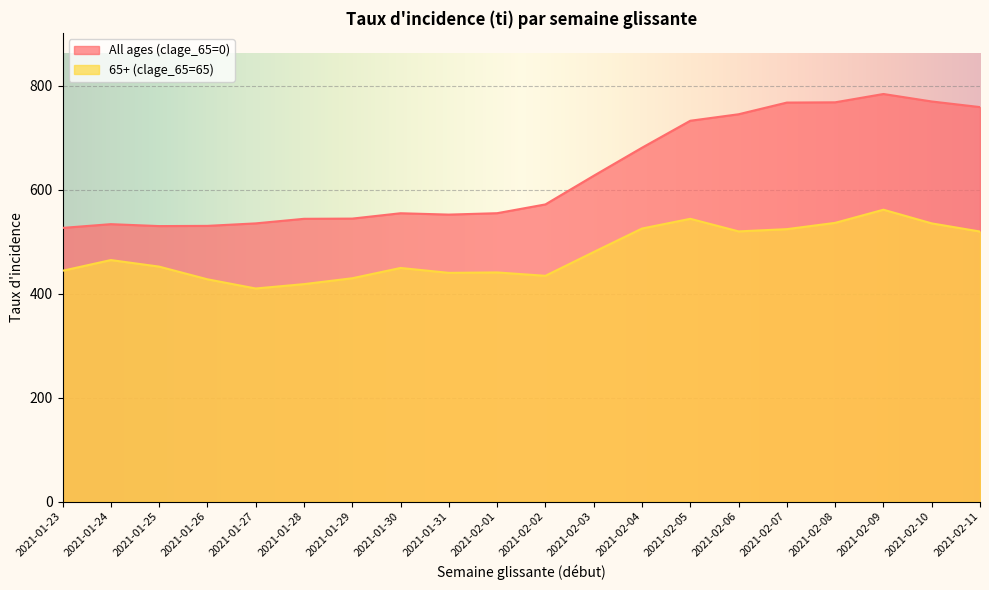

What is the minimum value for 65+ (clage_65=65)?

410.2